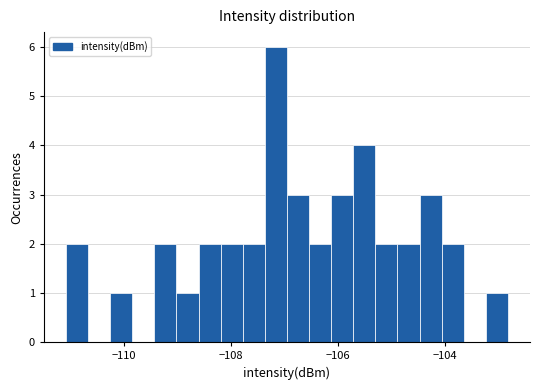

Around what value on the x-axis is the tallest bar? Give the approximate position of its centre, as read against the axis.

-107.2